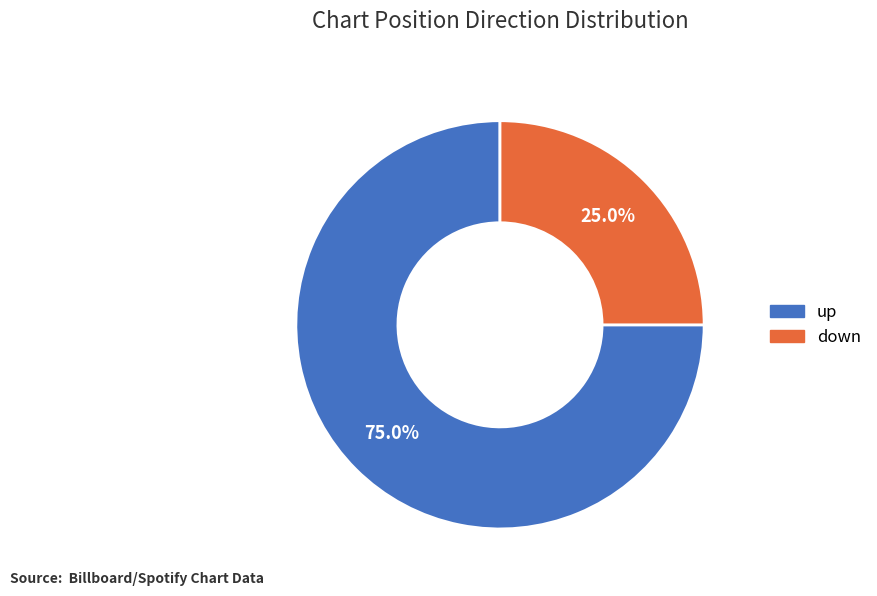

How many segments does this pie chart have?

2